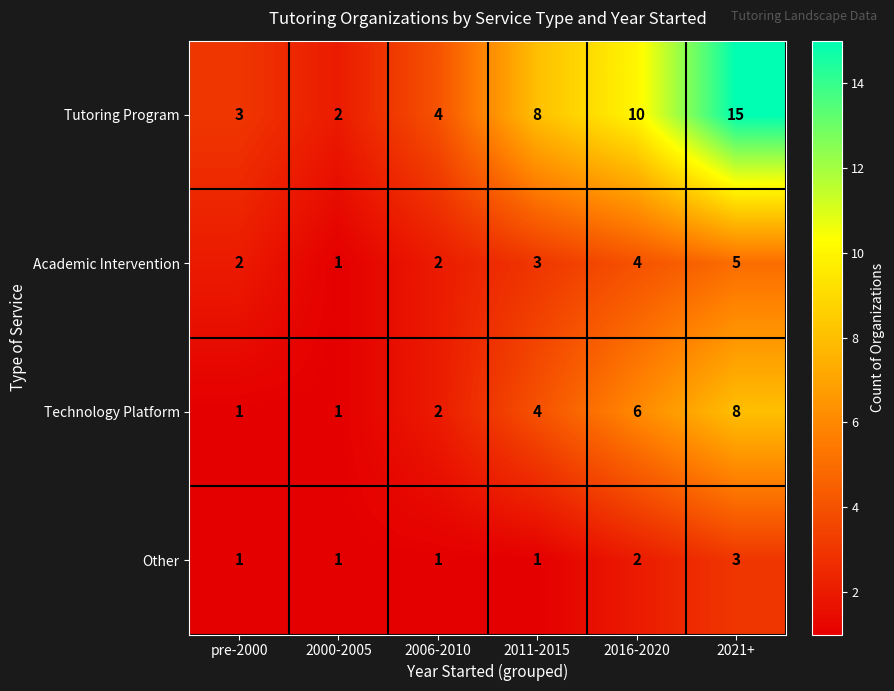

What is the maximum value for Tutoring Program?

15